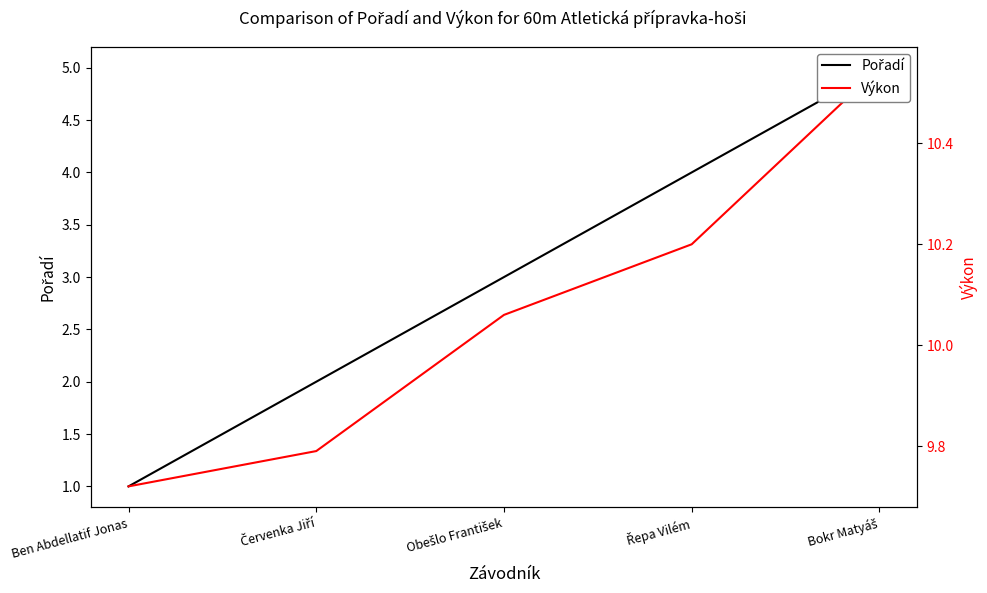

Which series has the largest range (max minus min)?

Pořadí